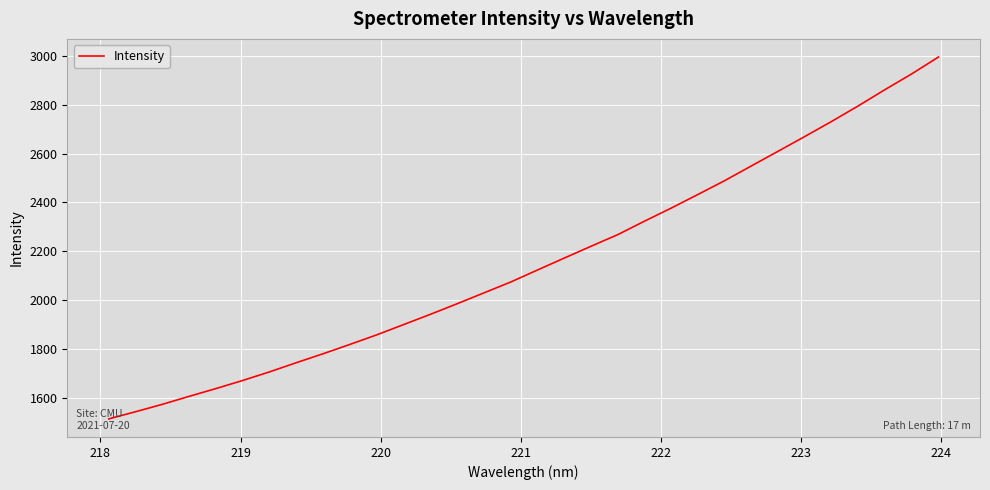

Reading left to right, extract all data points from this chart.

1512.8	1542.1	1572.4	1605.1	1637.0	1670.2	1705.4	1743.0	1779.7	1817.9	1856.9	1898.9	1940.9	1984.3	2028.8	2073.2	2122.4	2171.3	2219.7	2267.3	2322.6	2376.1	2432.1	2488.7	2549.1	2609.3	2669.8	2731.3	2795.4	2862.0	2926.5	2995.6